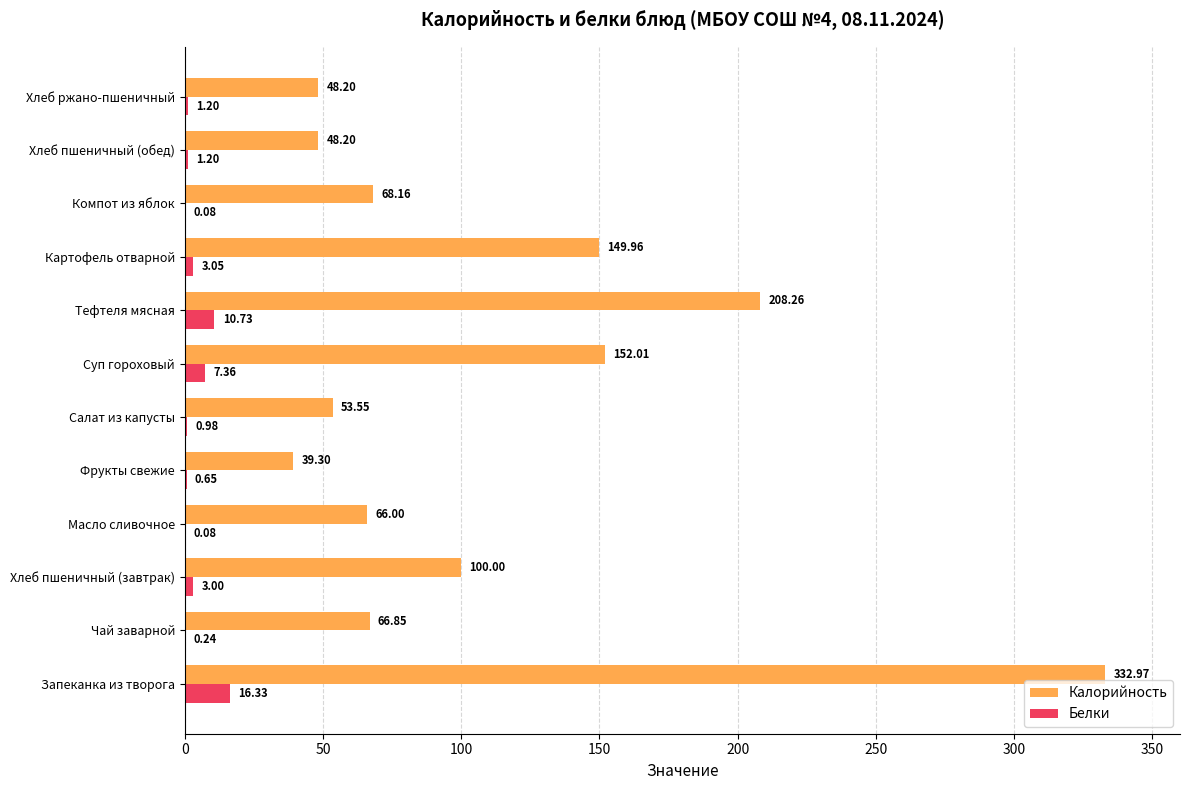

At which label does Калорийность reach its peak?

Запеканка из творога